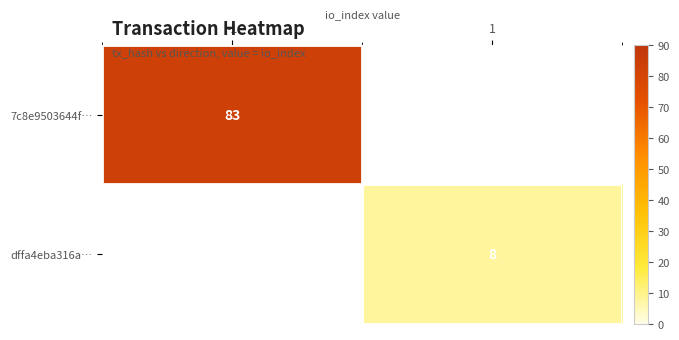

How many series are shown in this chart?

2